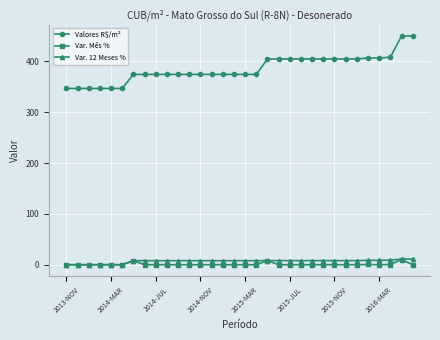

True or false: Var. Mês % and Valores R$/m² intersect in this chart.

False